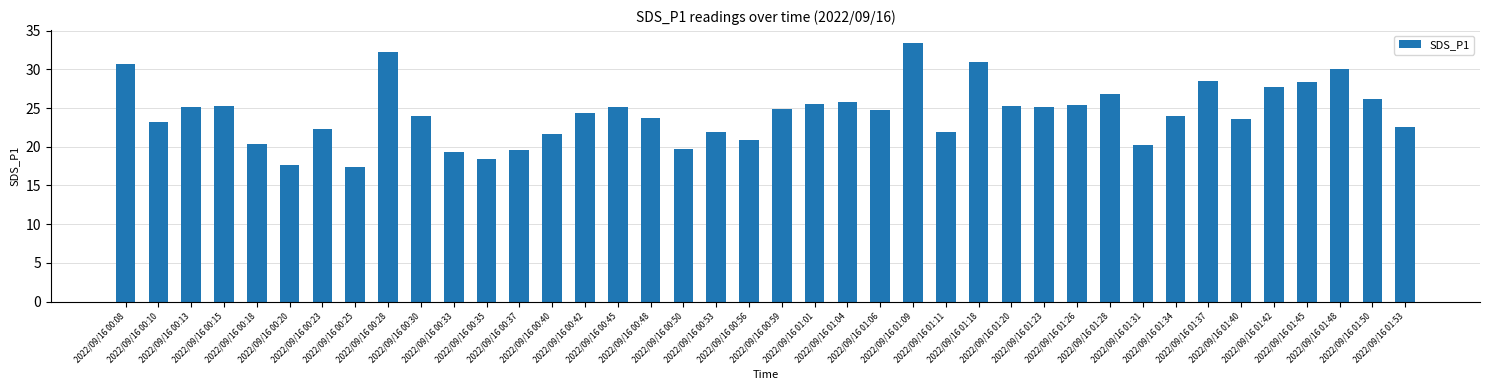

Approximately how many times larger is the value at 2022/09/16 00:18 compared to 2022/09/16 00:59?

0.8